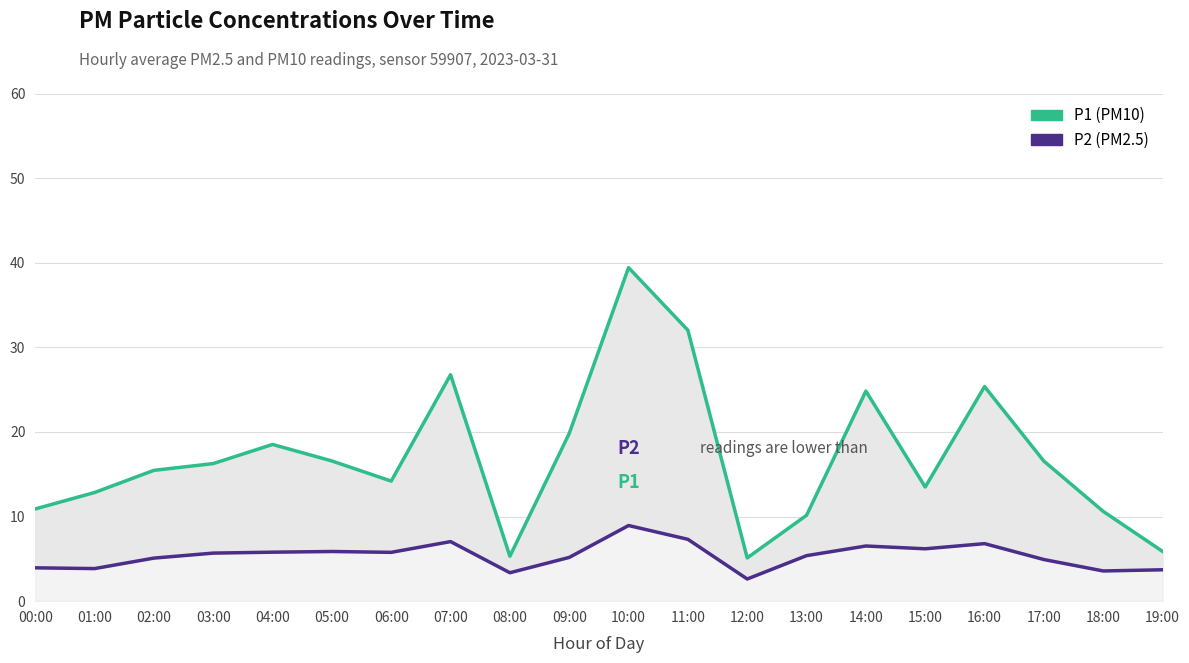

Is the value of P1 (PM10) at 00:00 greater than the value of P2 (PM2.5) at 15:00?

Yes